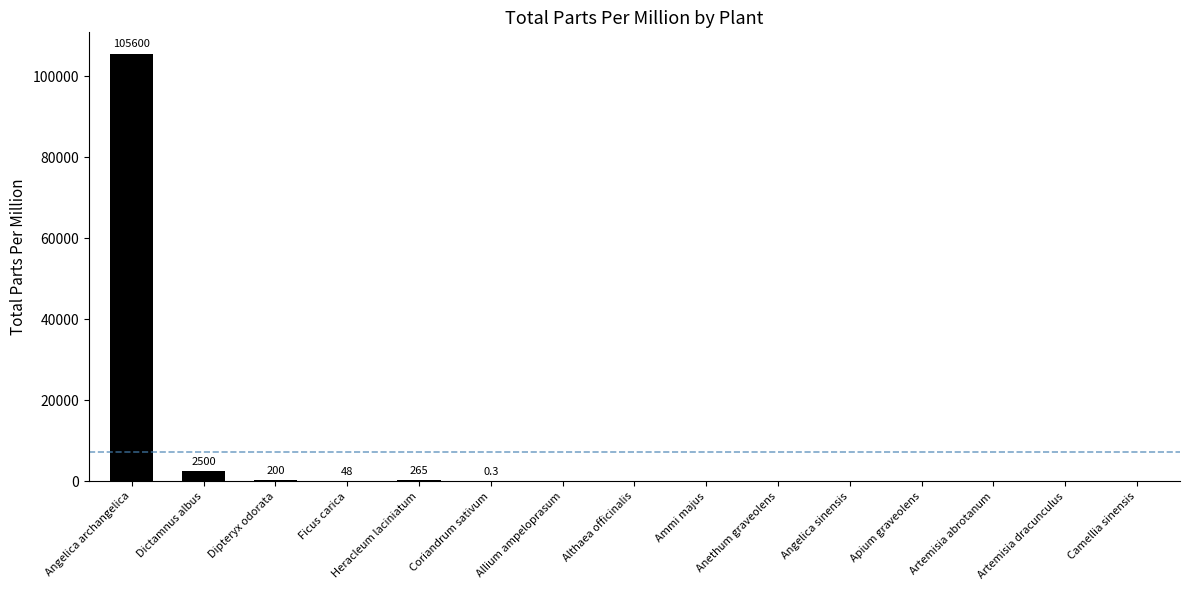

The chart shows a value of -36079.8 at Artemisia dracunculus. True or false?

False